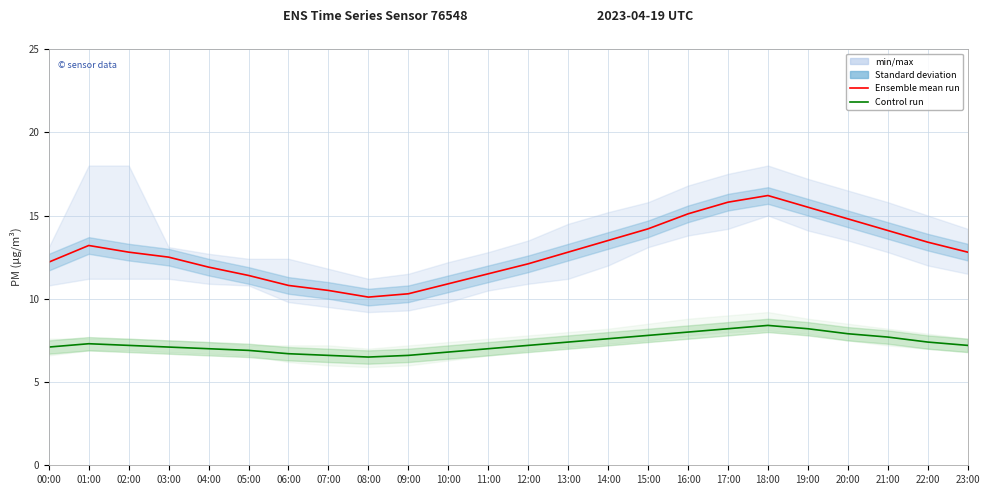

True or false: Ensemble mean run (P1) and Control run (P2) cross at least once.

False